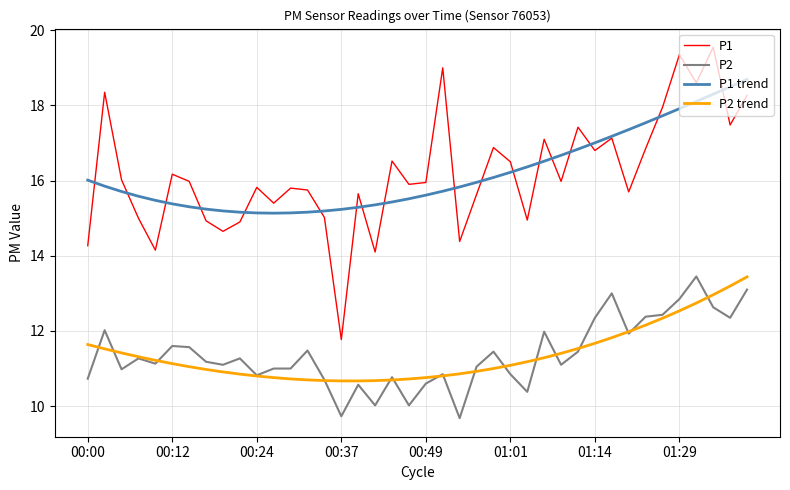

What is the average value of the P2 trend series?

11.4